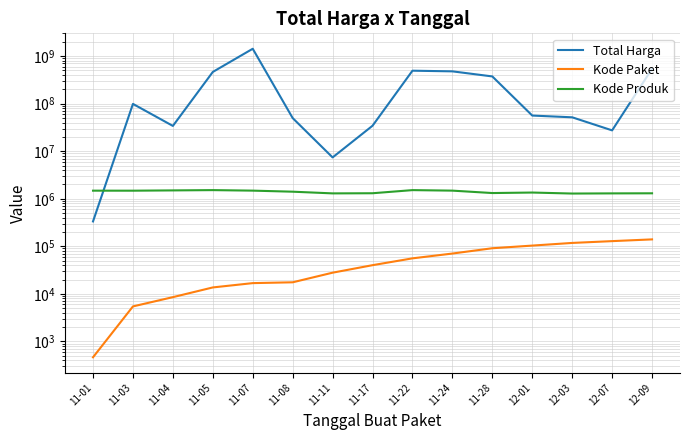

At how many categories does at least one series exceed 1164381052?

1